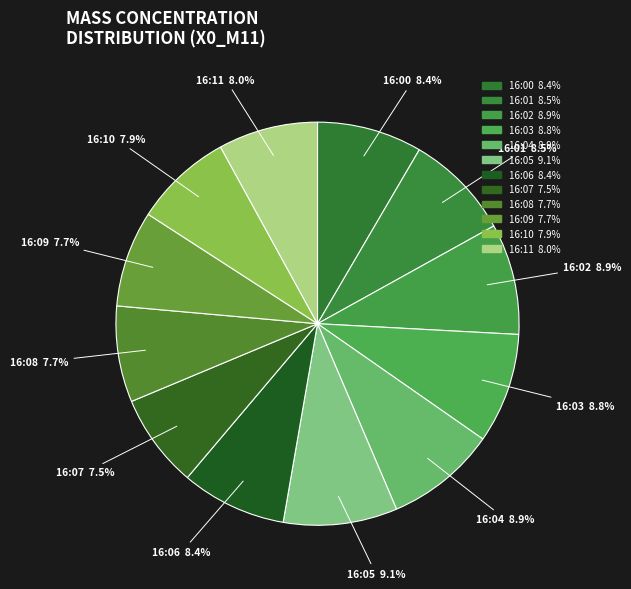

Does 16:01 represent more than half of the total?

No